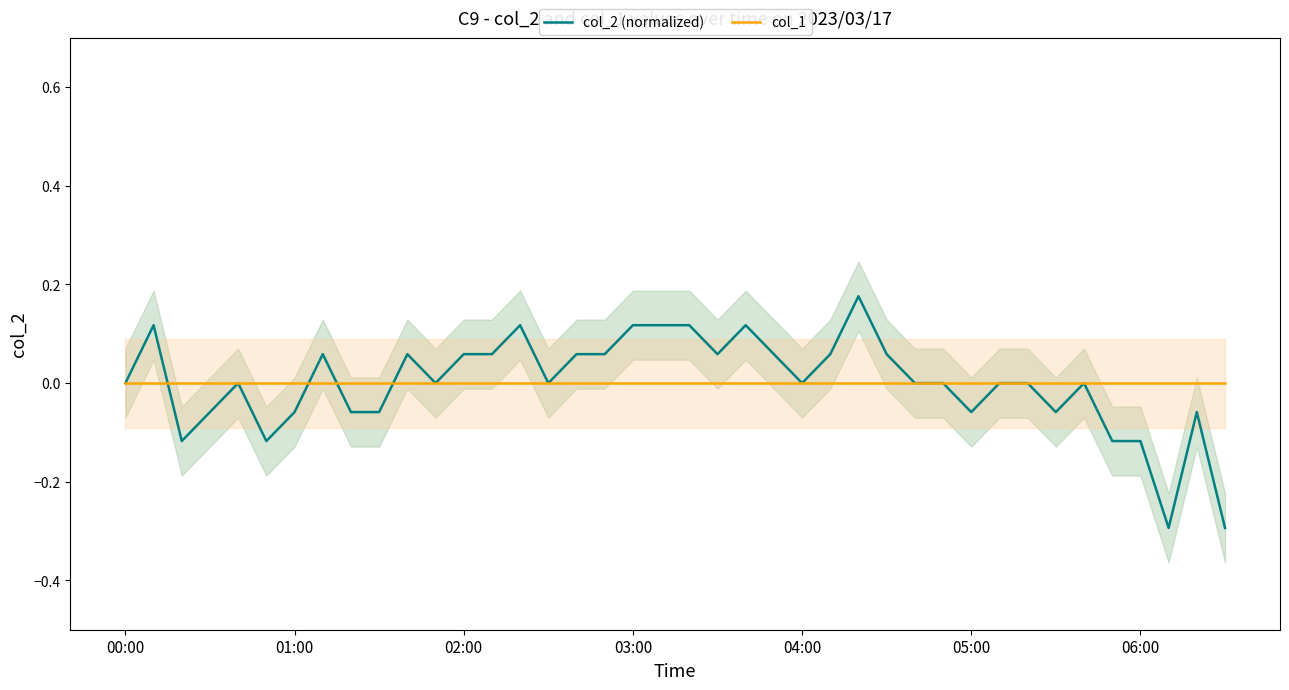

Rank the series by their maximum value, from lowest to highest.

col_1, col_2 (normalized)